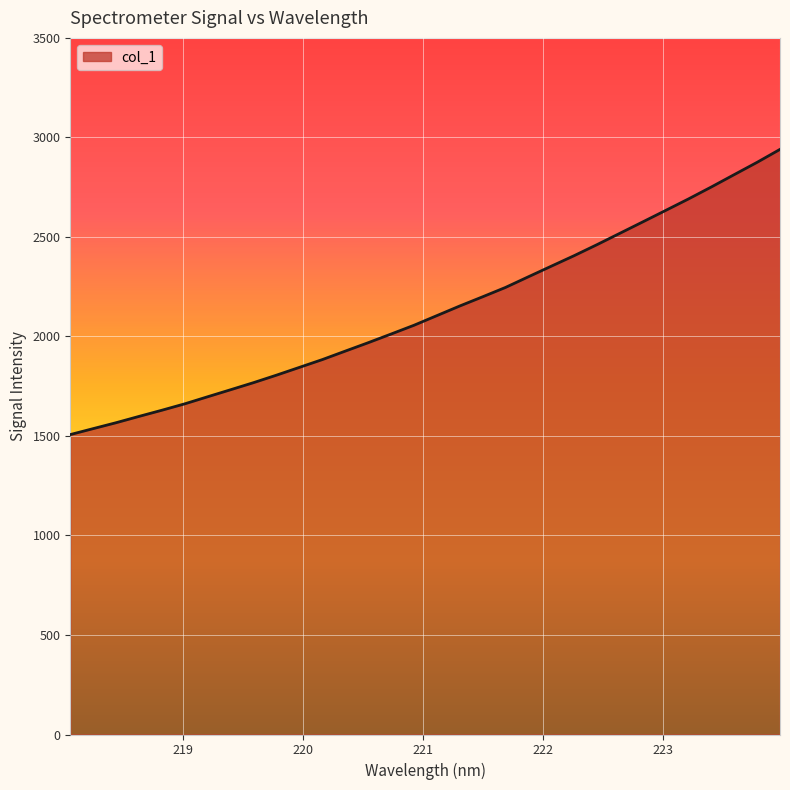

What is the smallest value displayed?

1507.0